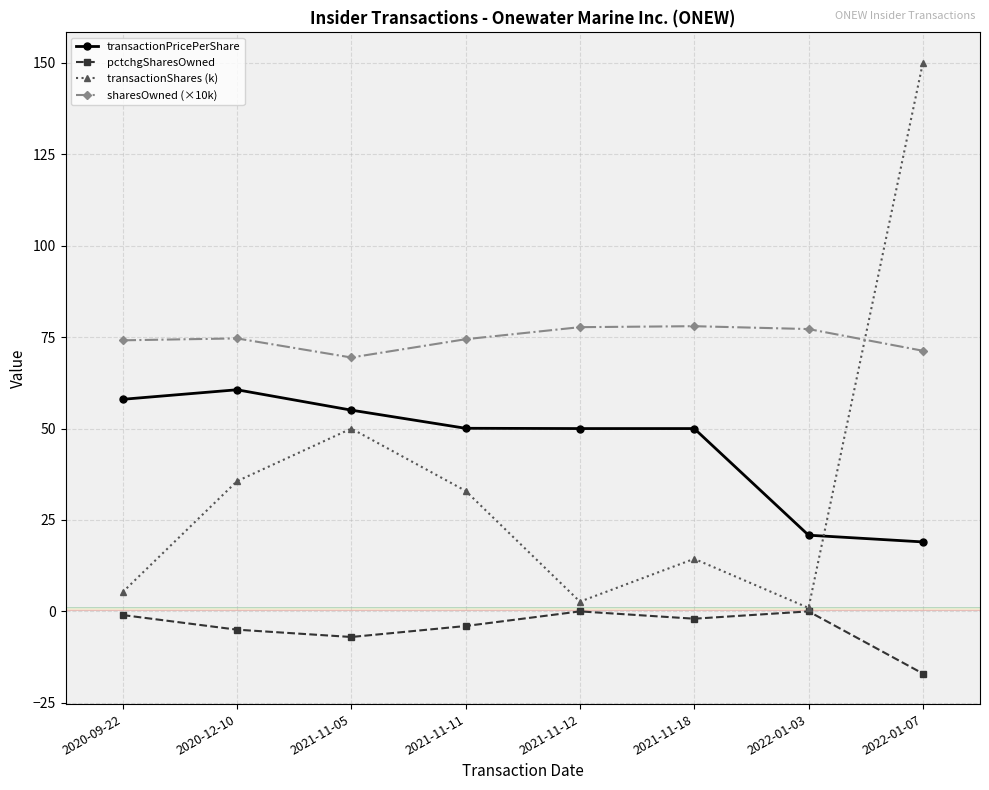

What value does the transactionShares (k) series have at 2021-11-11?

33.0